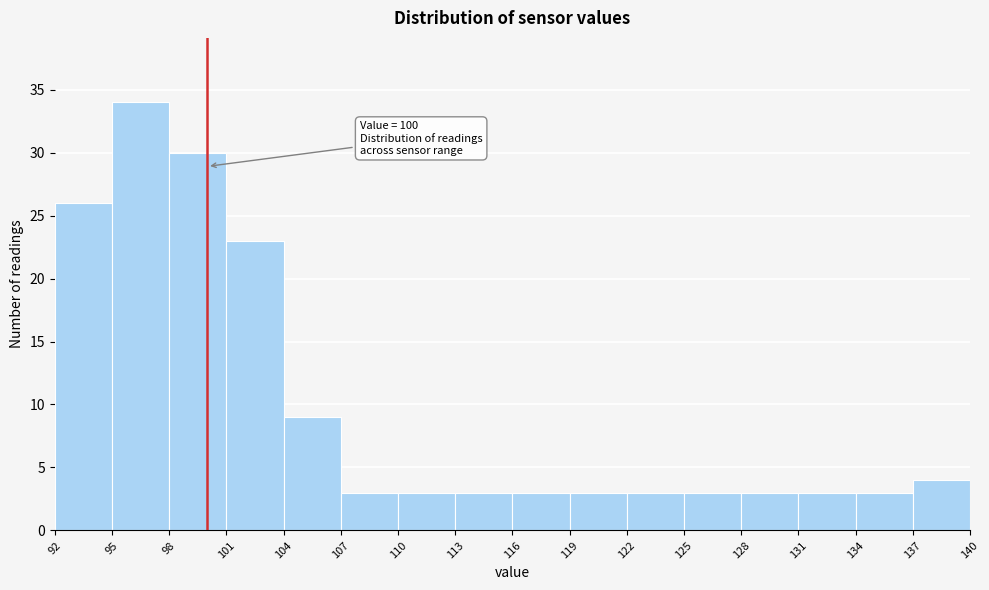

Over which range of the x-axis is the bar tallest?

95 to 98